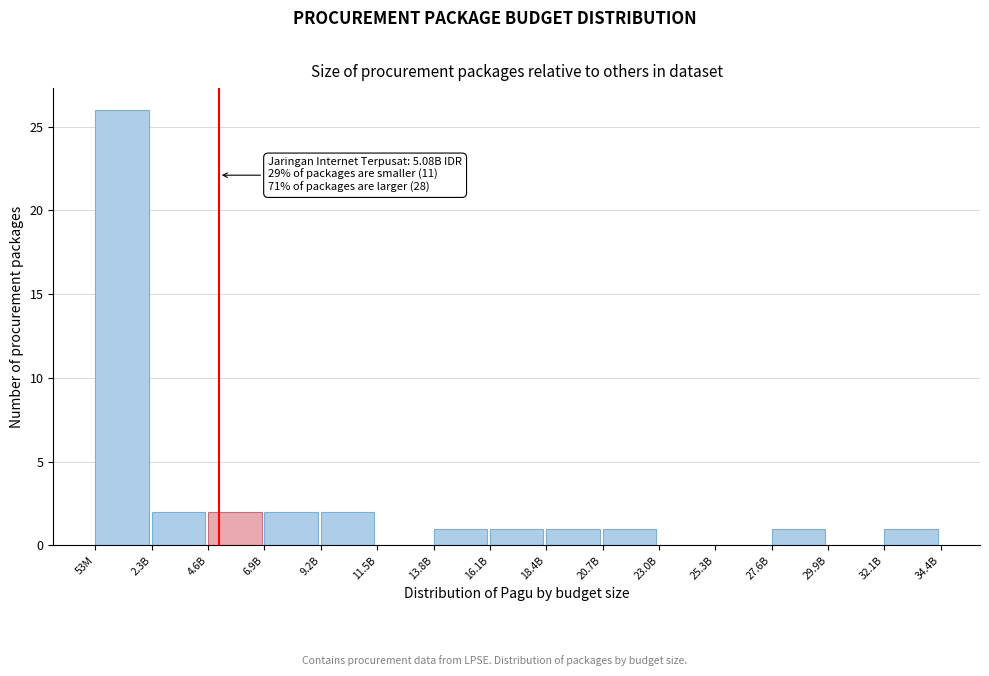

Reading left to right, extract all data points from this chart.

53M=26	2.3B=2	4.6B=2	6.9B=2	9.2B=2	11.5B=0	13.8B=1	16.1B=1	18.4B=1	20.7B=1	23.0B=0	25.3B=0	27.6B=1	29.9B=0	32.1B=1